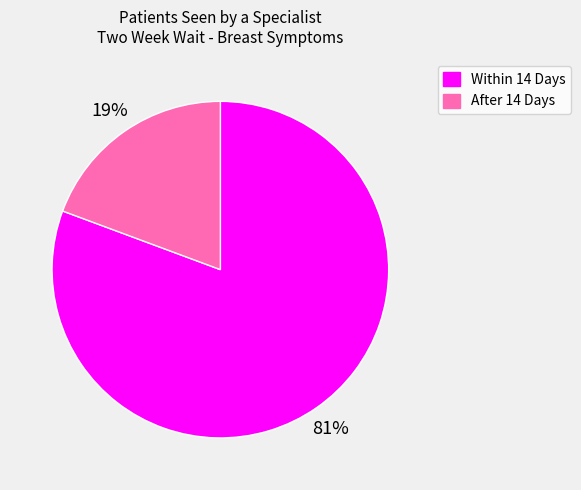

Combined, do Within 14 Days and After 14 Days account for over 50%?

Yes